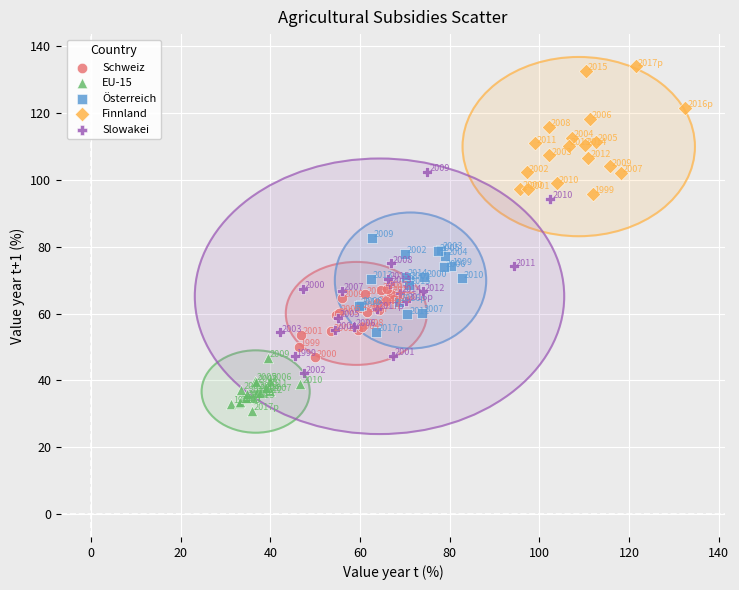

Which series has the largest Y range (max minus min)?

Slowakei